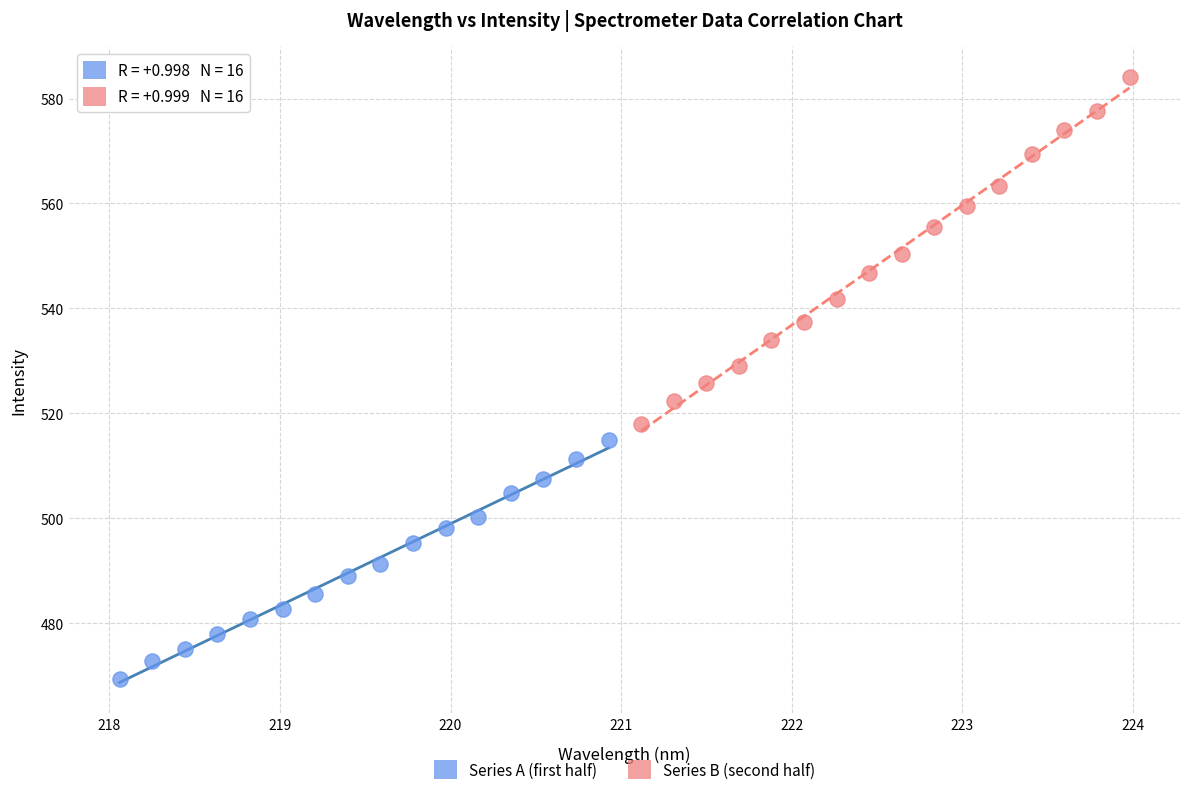

Which series contains the highest Y value?

Series B (second half)